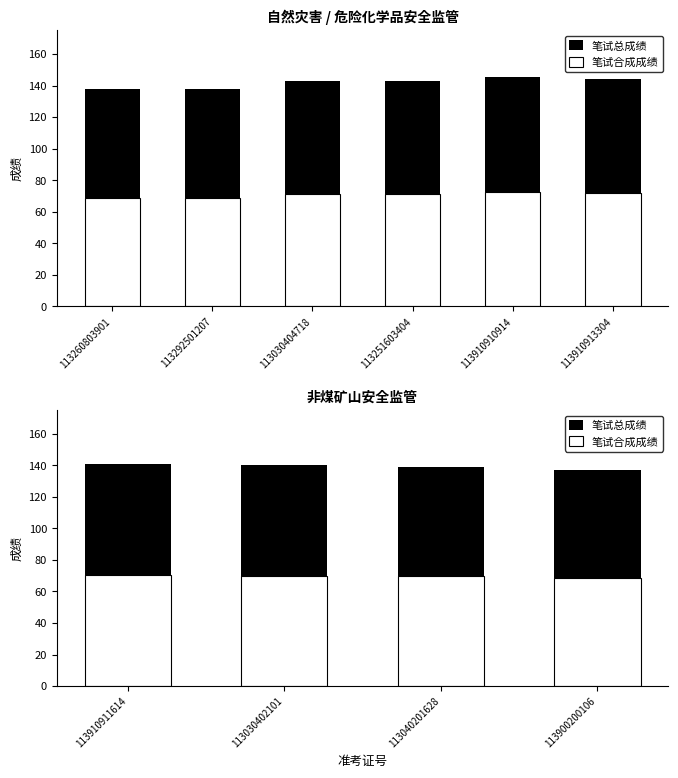

Reading left to right, transcribe all the data shown in this chart.

笔试总成绩: 141.0	140.0	139.0	137.0
笔试合成成绩: 70.5	70.0	69.5	68.5